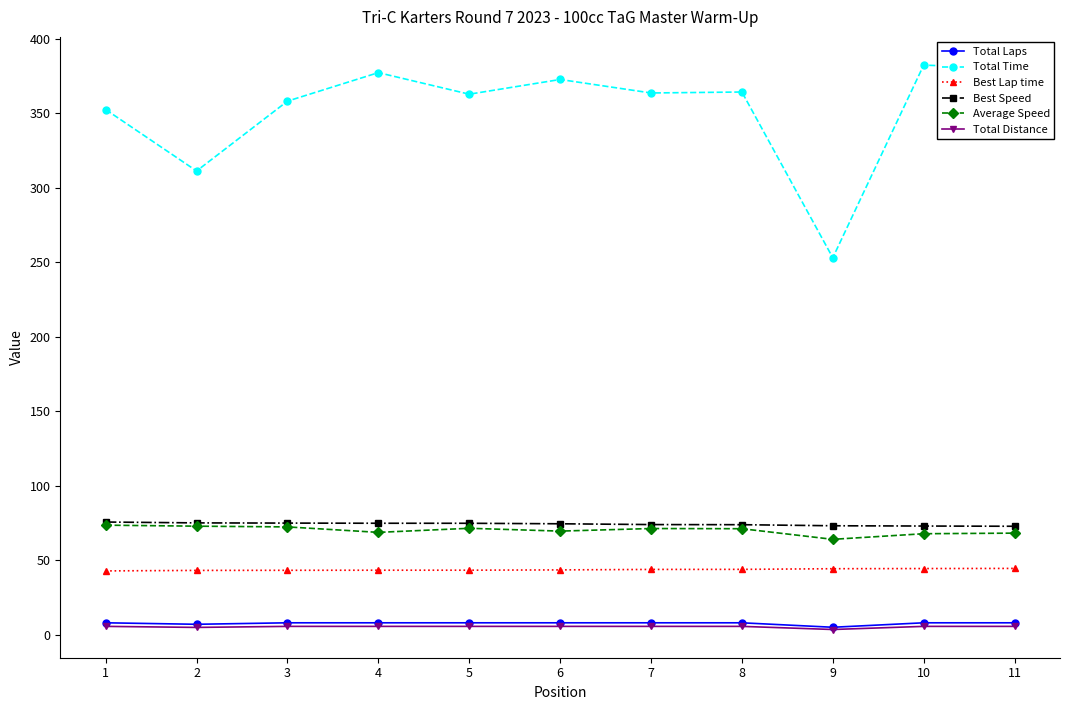

True or false: Total Laps and Total Distance intersect in this chart.

False